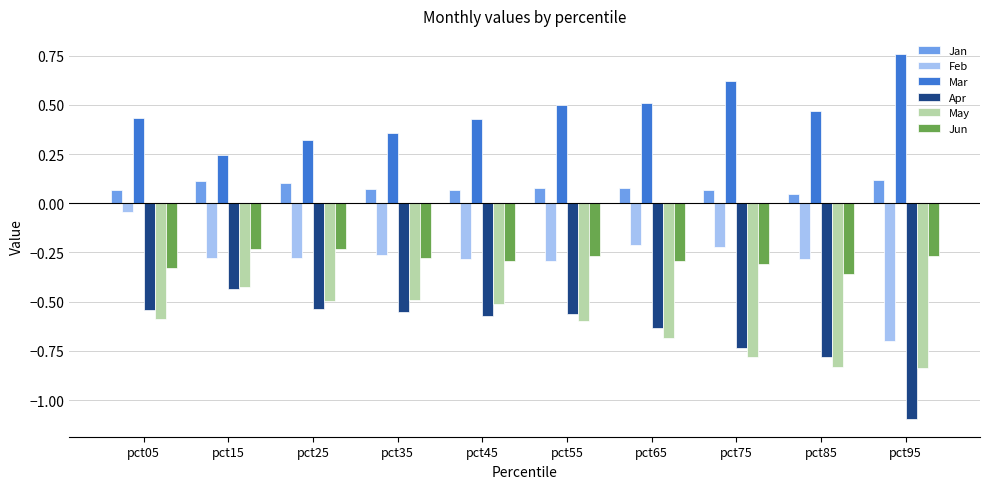

At which category does the chart reach its minimum across all series?

pct95